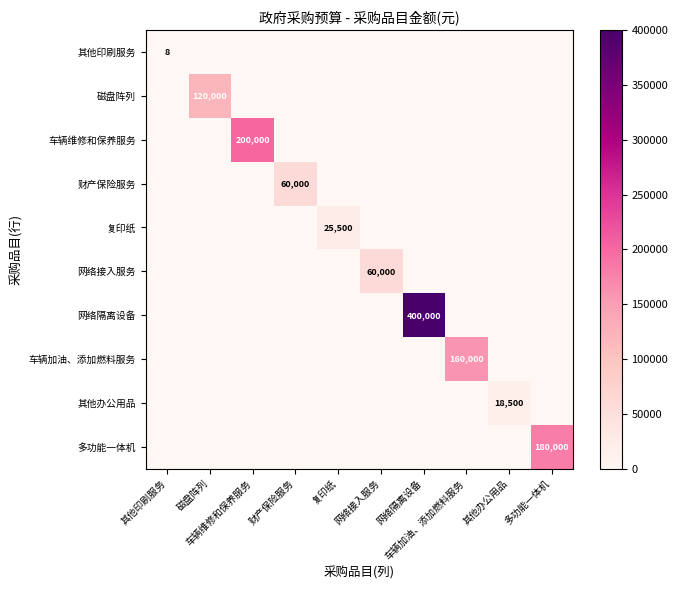

List the labels in order of 其他印刷服务 value, largest first.

其他印刷服务, 磁盘阵列, 车辆维修和保养服务, 财产保险服务, 复印纸, 网络接入服务, 网络隔离设备, 车辆加油、添加燃料服务, 其他办公用品, 多功能一体机